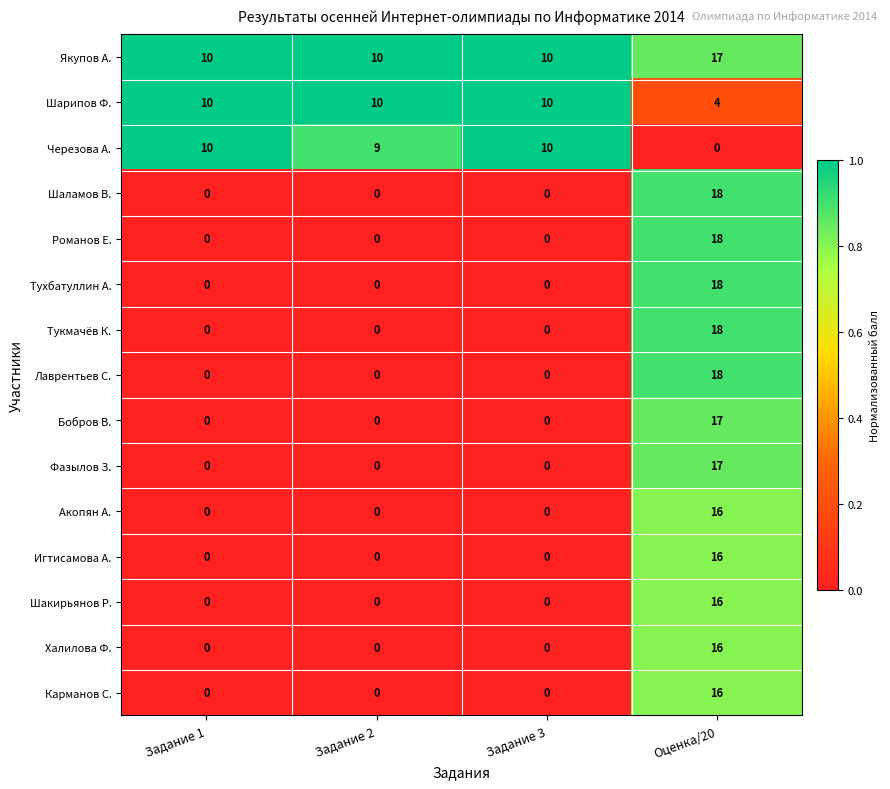

The value of Черезова А. at Задание 1 is 10. True or false?

True